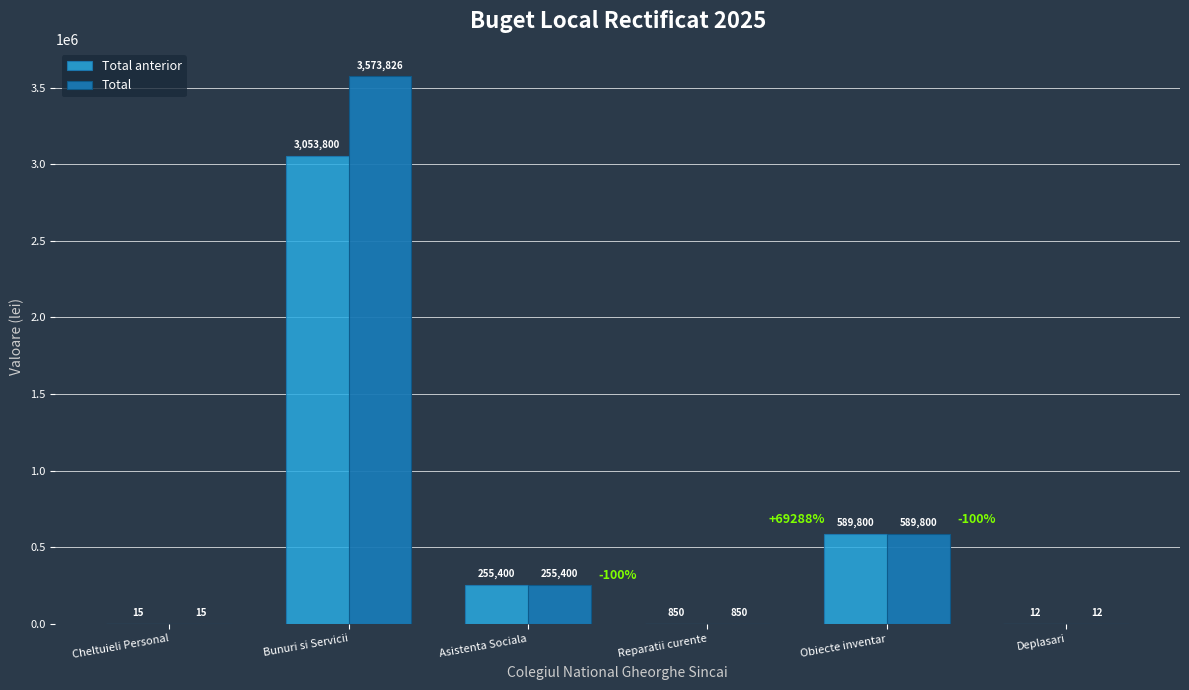

True or false: Total has a value of 2247771 at Bunuri si Servicii.

False